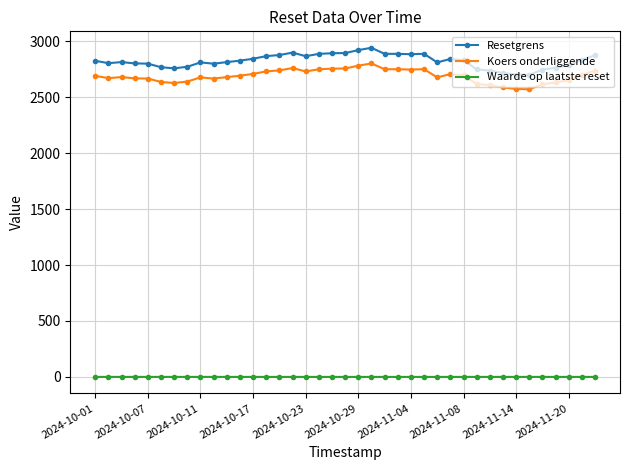

Which series has the largest total across all categories?

Resetgrens